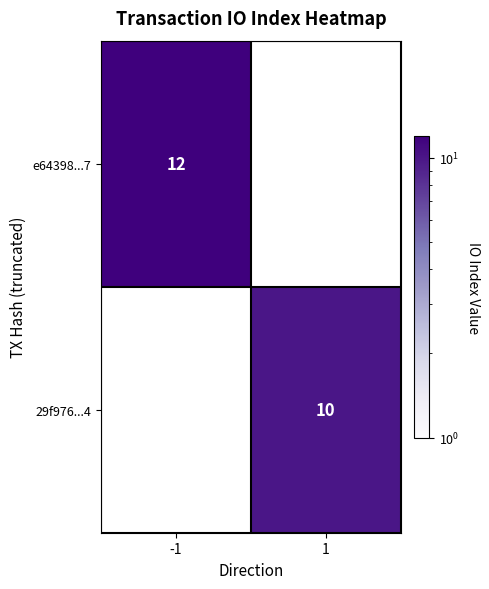

How many series are shown in this chart?

2